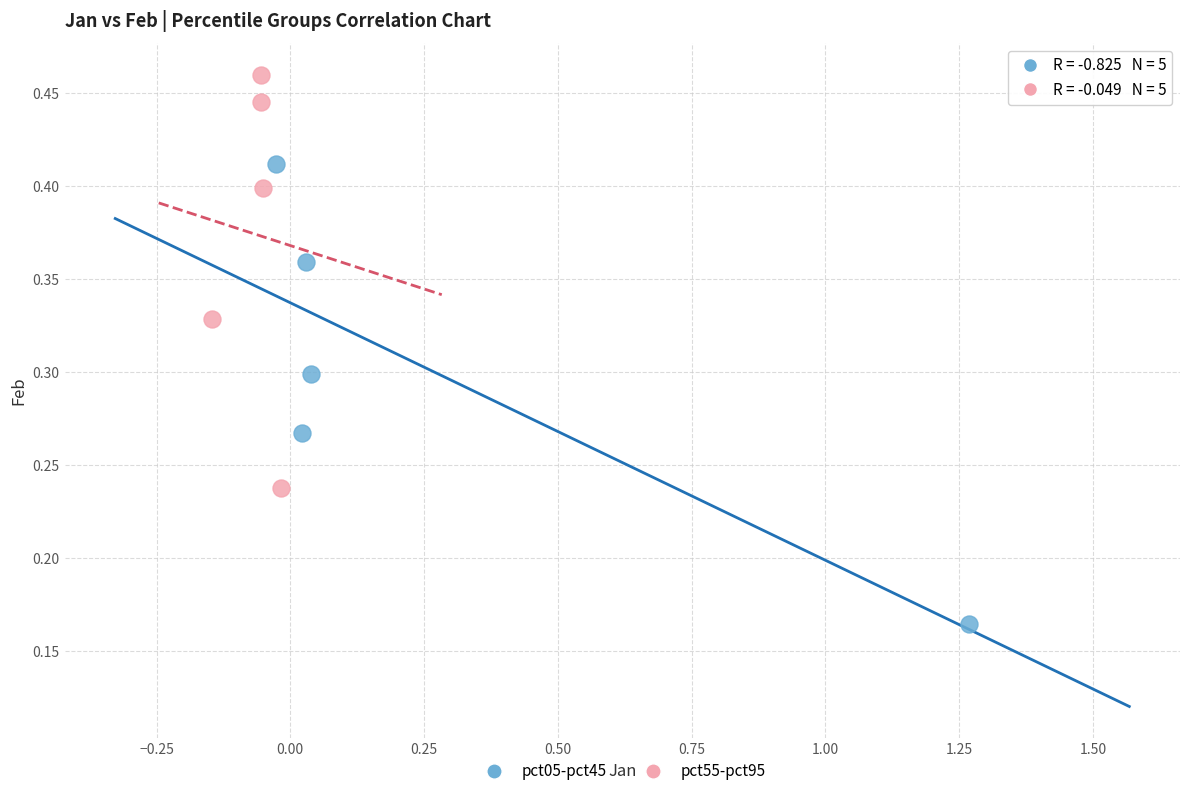

Which series reaches the maximum Y coordinate?

pct55-pct95